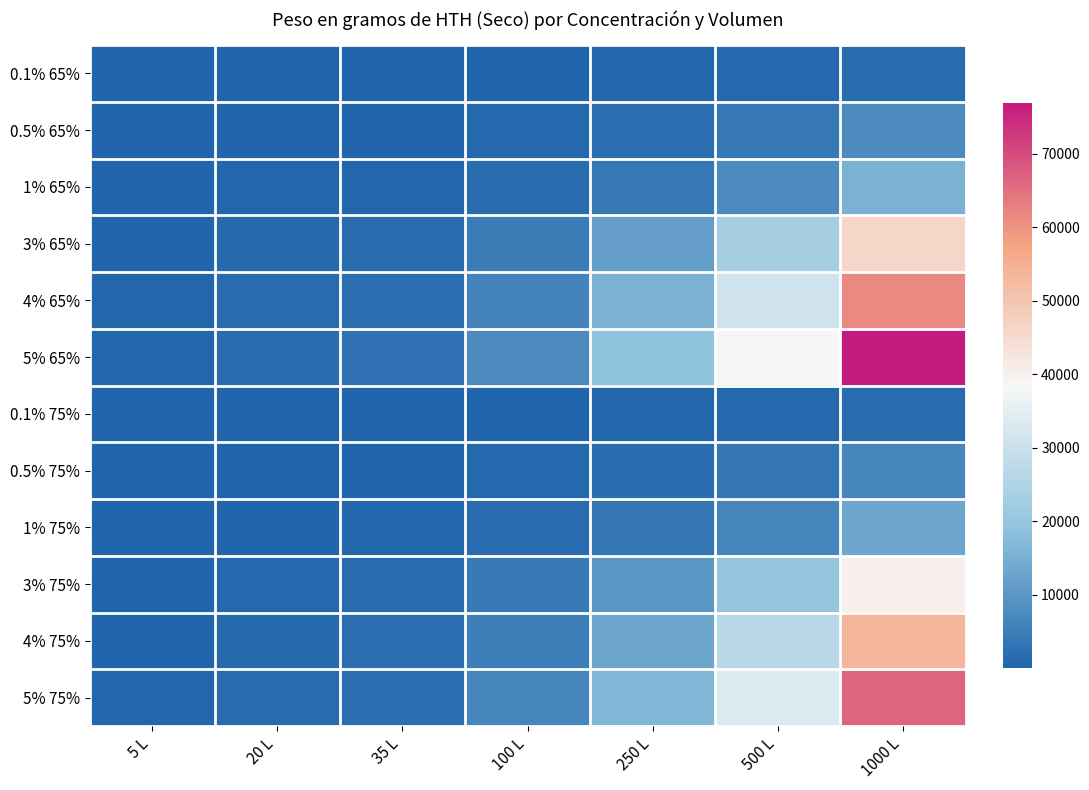

At which category does the chart reach its peak across all series?

1000 L